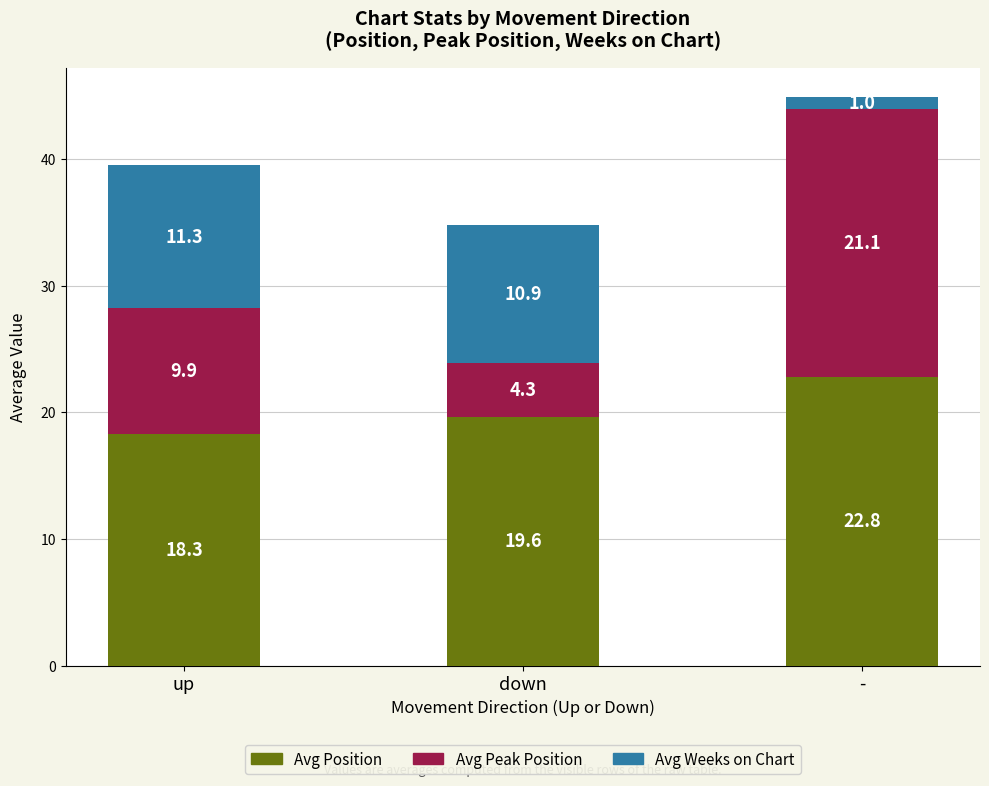

Rank the categories by Avg Position value from highest to lowest.

-, down, up